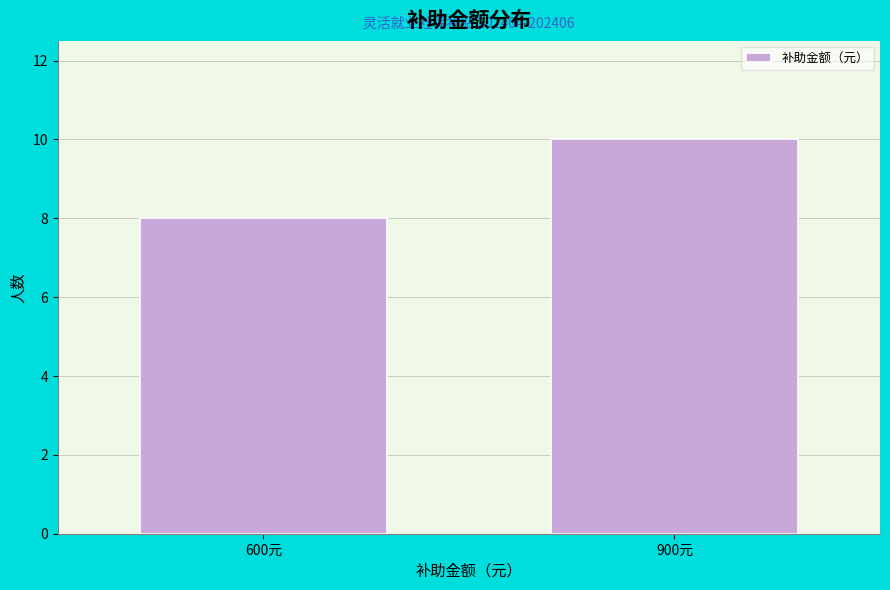

Reading right to left, extract all data points from this chart.

10	8